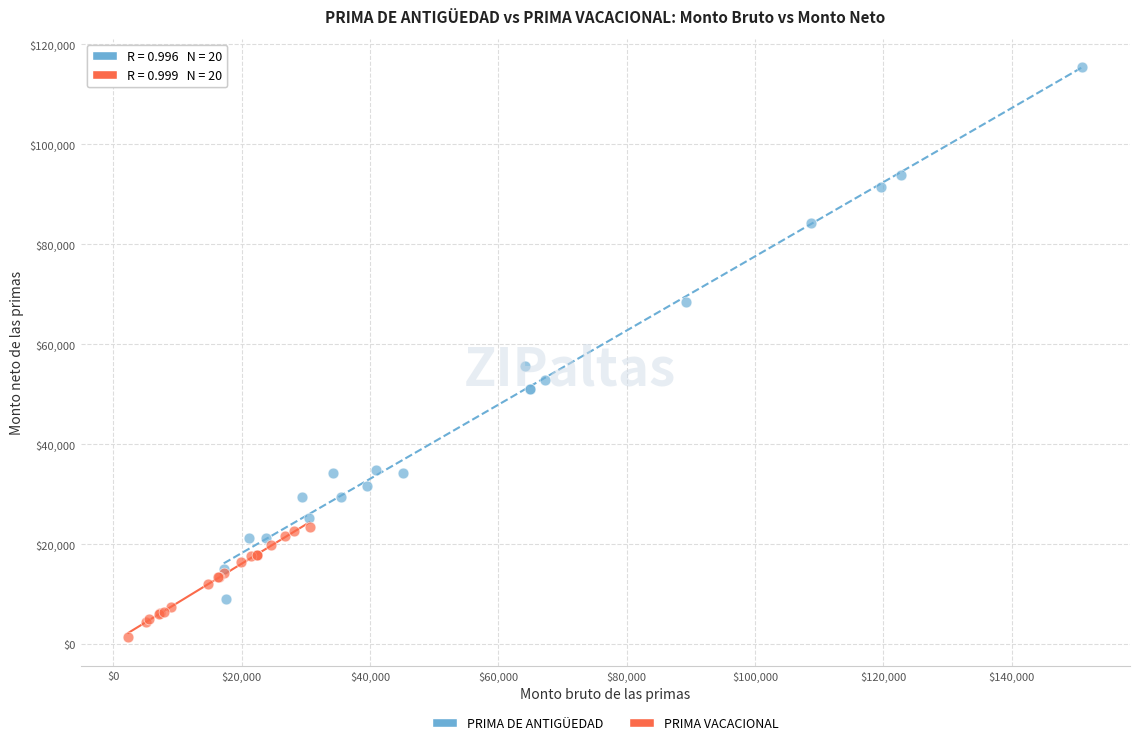

Which series contains the lowest Y value?

PRIMA VACACIONAL